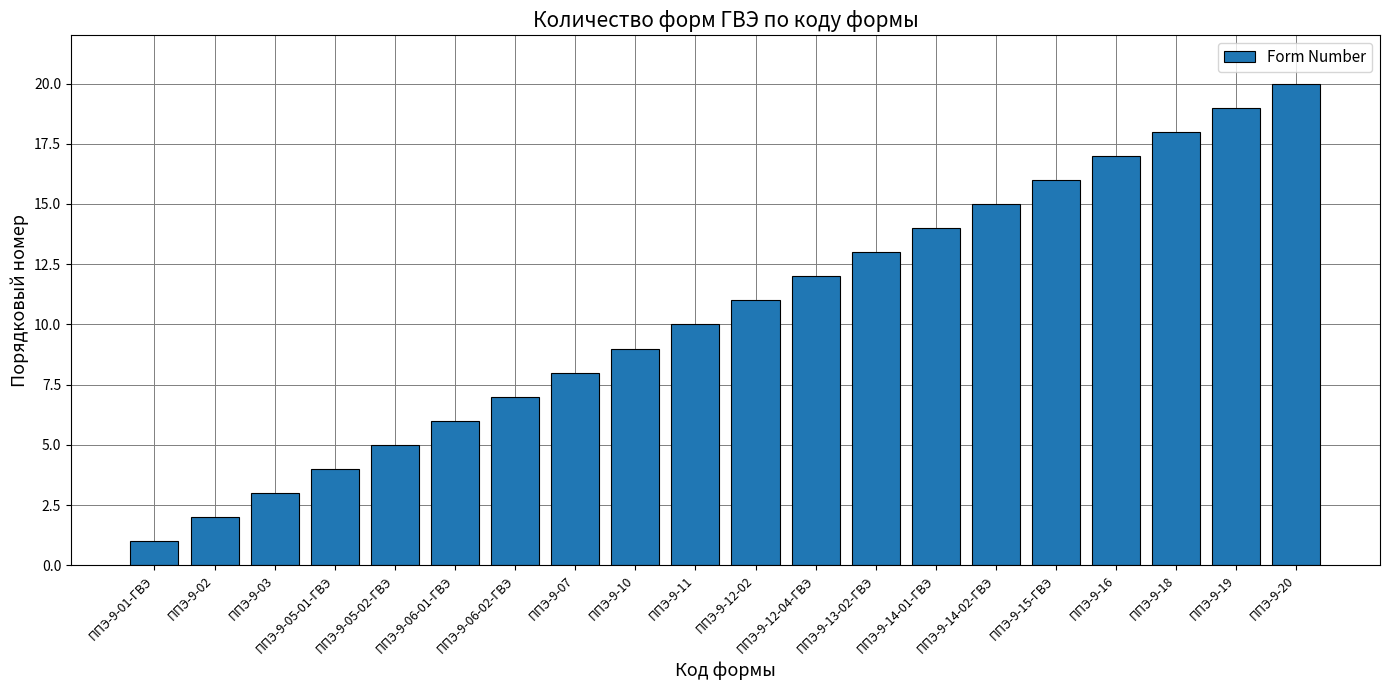

What is the difference between the values at ППЭ-9-06-01-ГВЭ and ППЭ-9-01-ГВЭ?

5